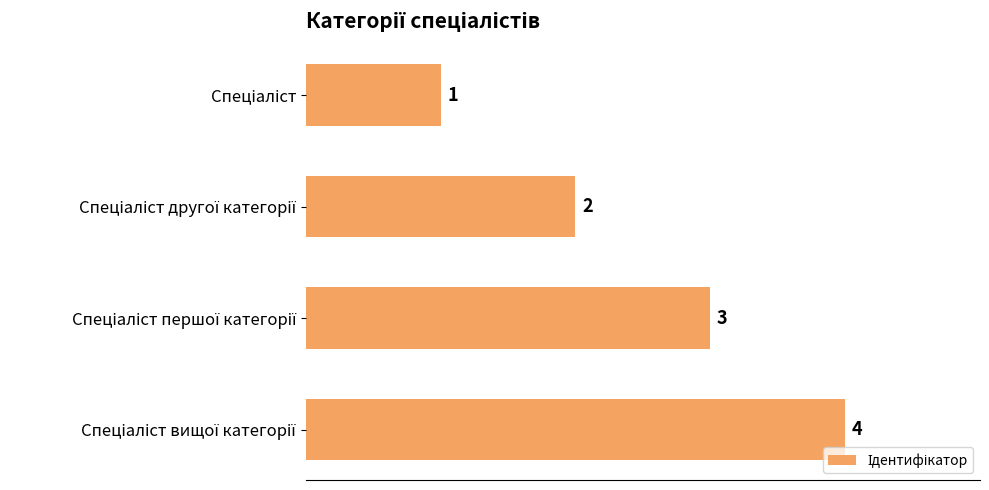

What is the sum of all values?

10